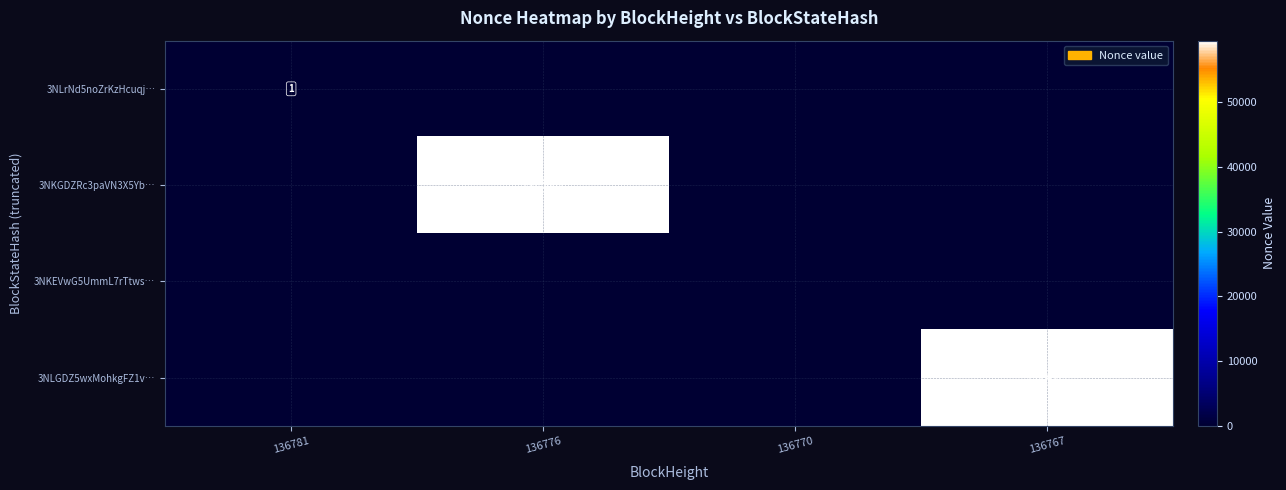

True or false: 3NKGDZRc3paVN3X5Yb… has a value of 0 at 136767.

True